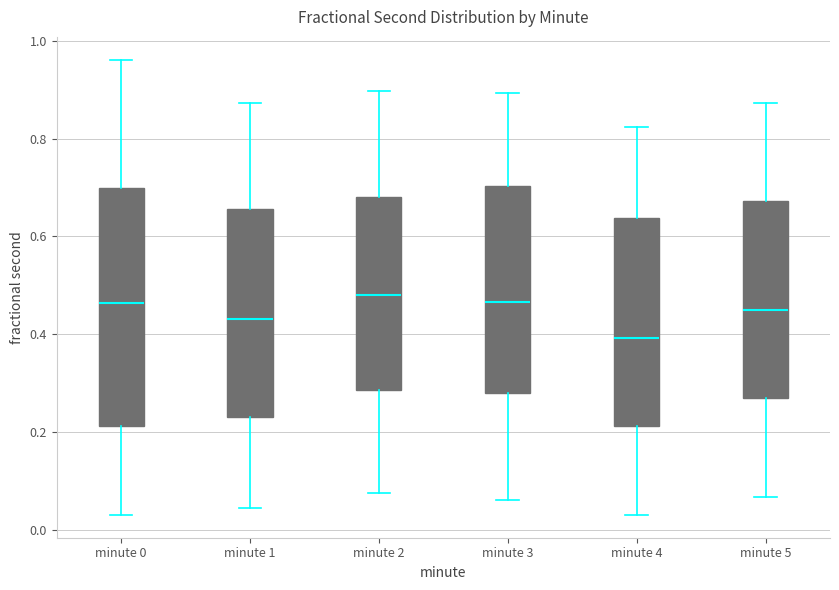

Which box is the tallest, from its lower edge to its upper edge?

minute 0